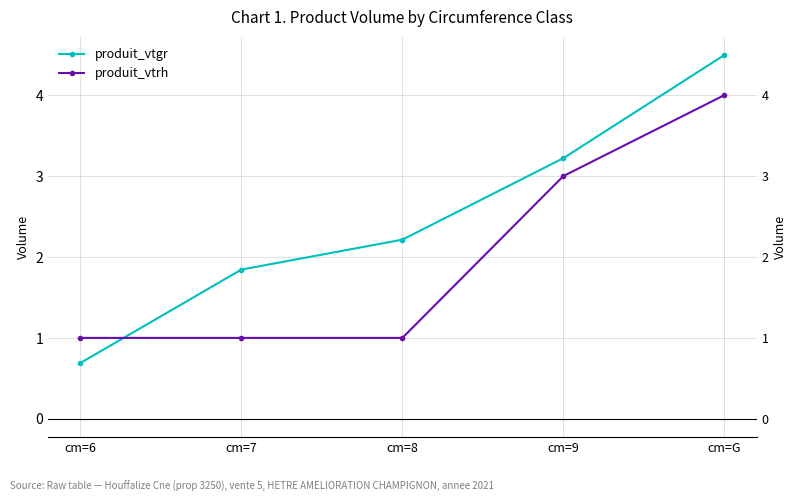

The value of produit_vtrh at cm=6 is 1.7. True or false?

False